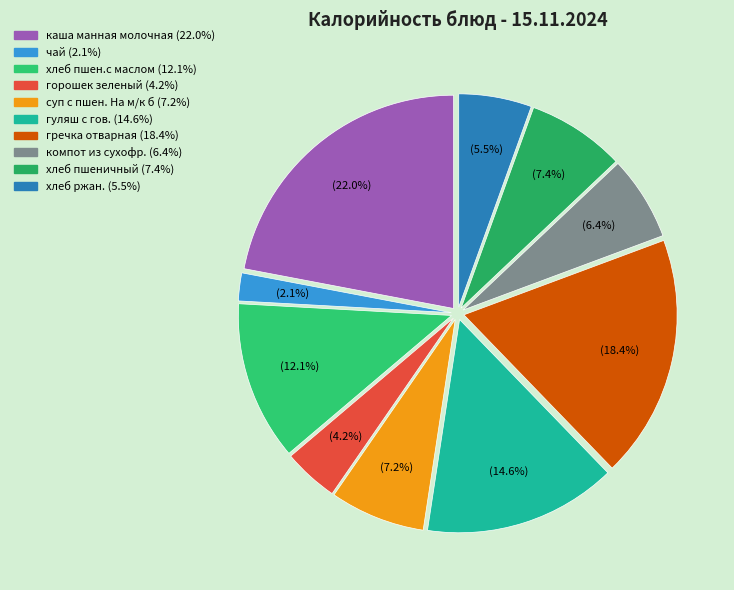

Which slice is the largest?

каша манная молочная